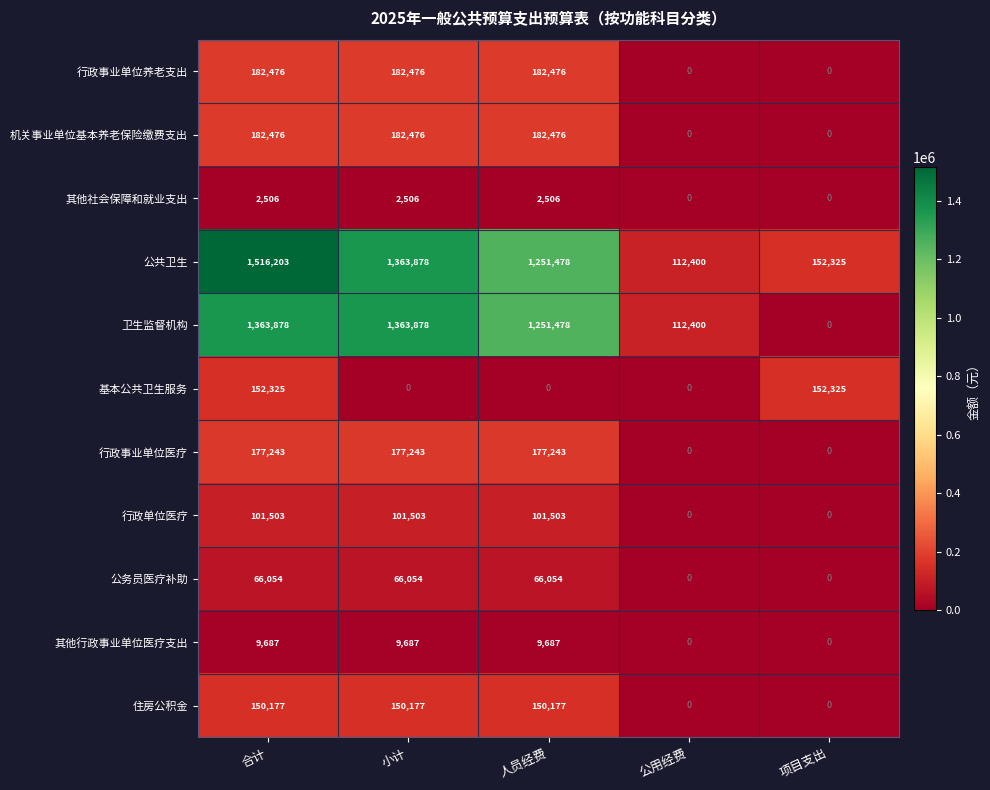

What is the average value of the 公务员医疗补助 series?

39632